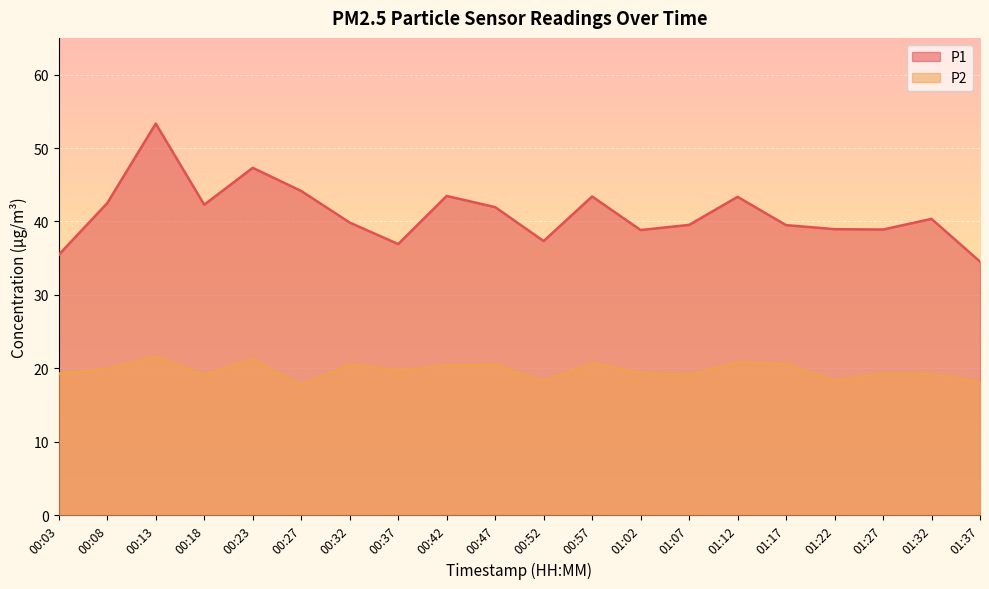

Is the value of P1 at 00:18 greater than the value of P2 at 00:13?

Yes